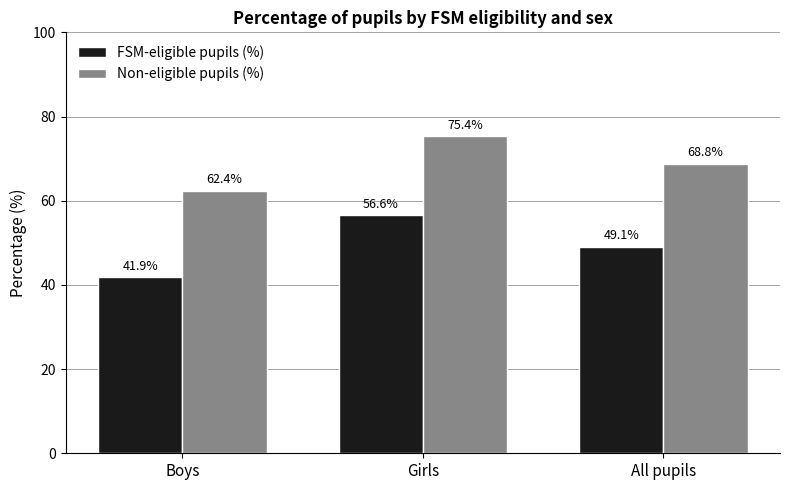

What is the difference between the maximum and minimum values in the Non-eligible pupils (%) series?

13.0